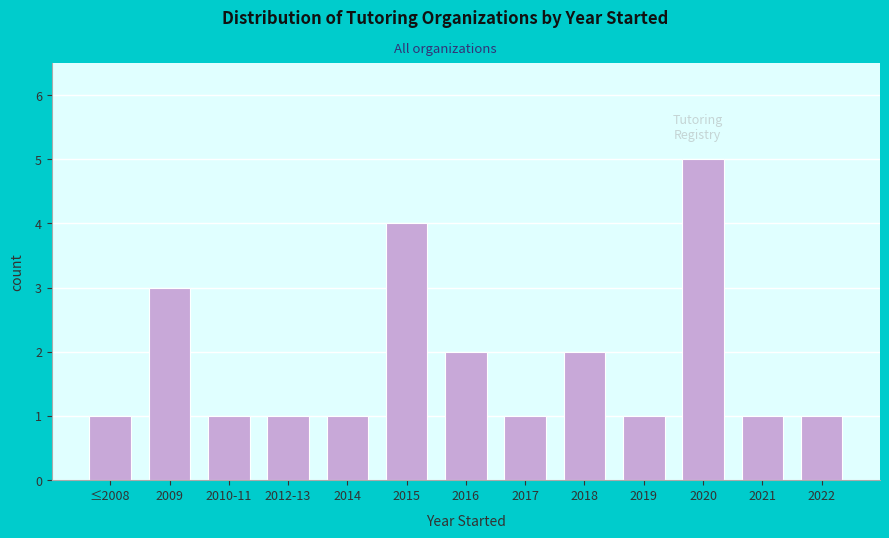

Reading right to left, what are all the values shown in this chart?

1	1	5	1	2	1	2	4	1	1	1	3	1